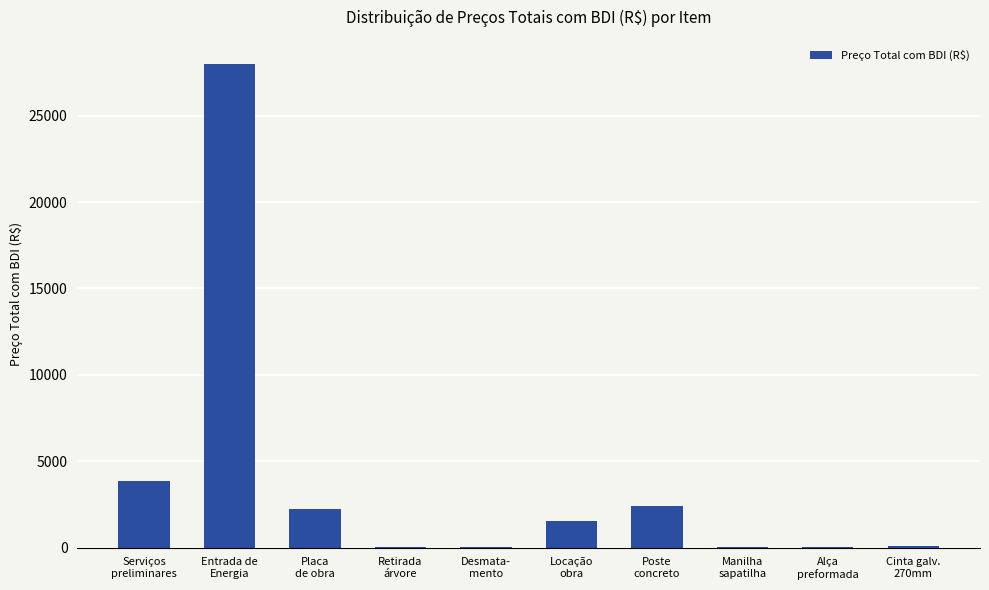

How many distinct data groups are displayed?

1